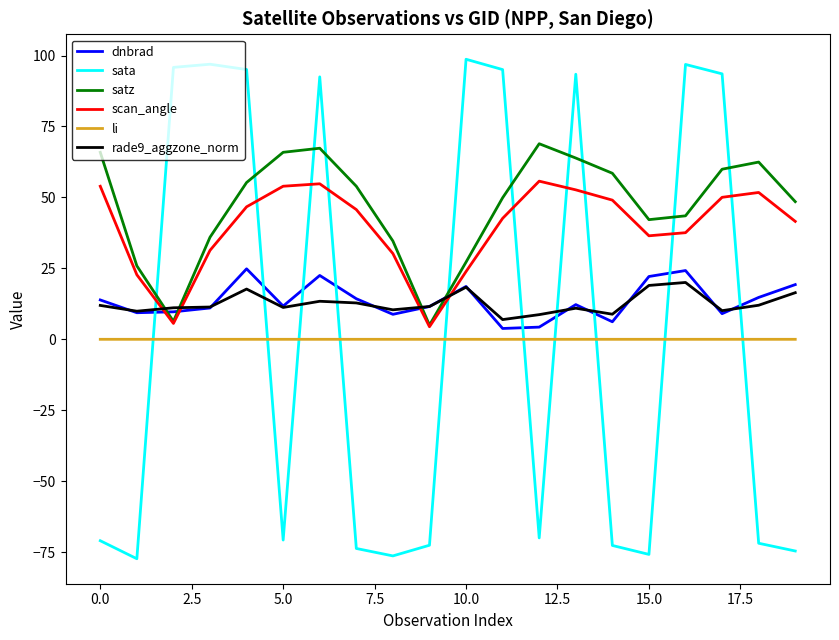

What is the highest value of the rade9_aggzone_norm series?

20.0